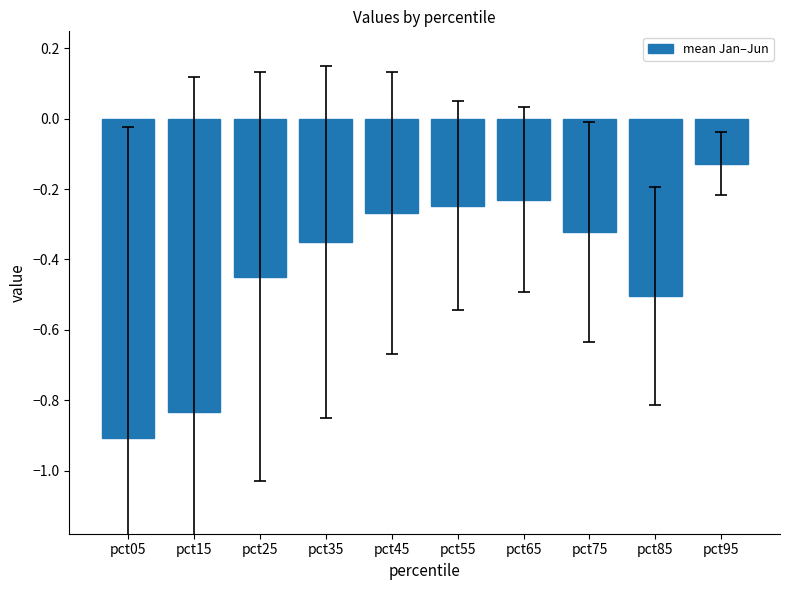

What is the value of the 1st bar from the left?

-0.9